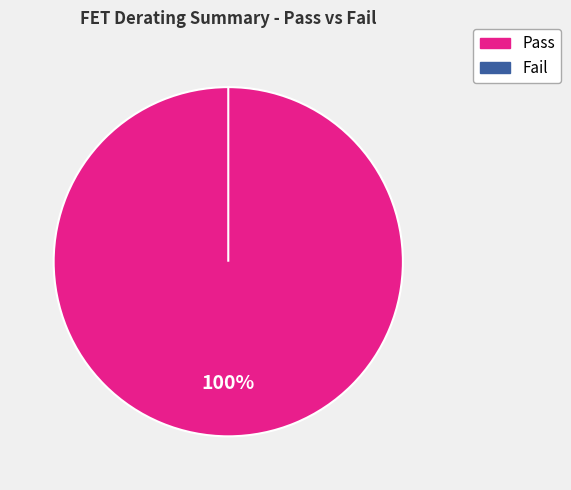

The Derating Current Total Fail slice represents 0% of the pie. True or false?

True